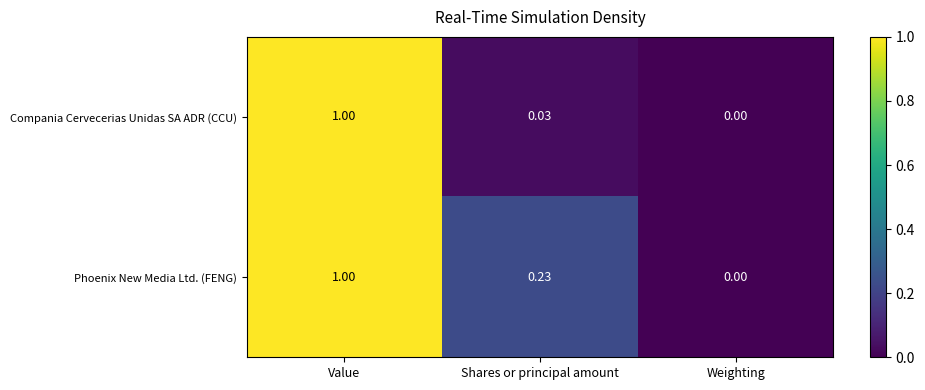

Is the value of Phoenix New Media Ltd. (FENG) at Shares or principal amount greater than the value of Compania Cervecerias Unidas SA ADR (CCU) at Value?

No